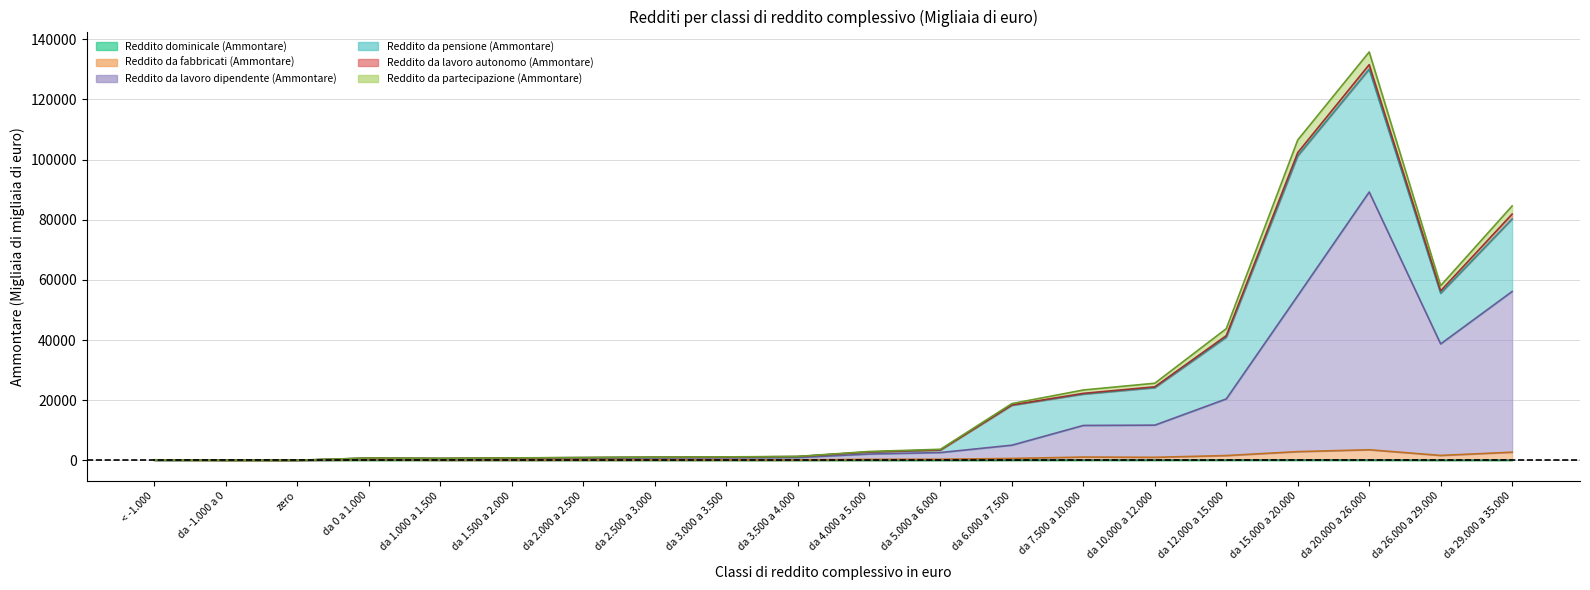

True or false: Reddito da fabbricati (Ammontare) and Reddito dominicale (Ammontare) intersect in this chart.

False